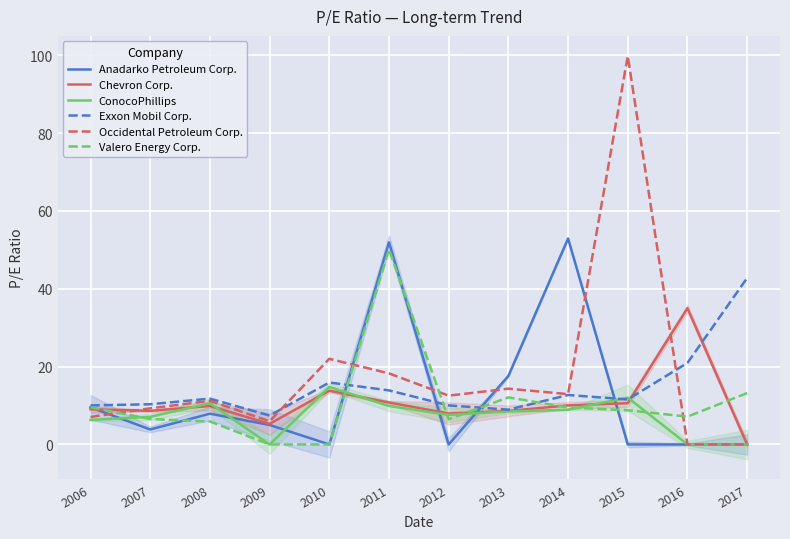

True or false: Anadarko Petroleum Corp. and Valero Energy Corp. cross at least once.

True